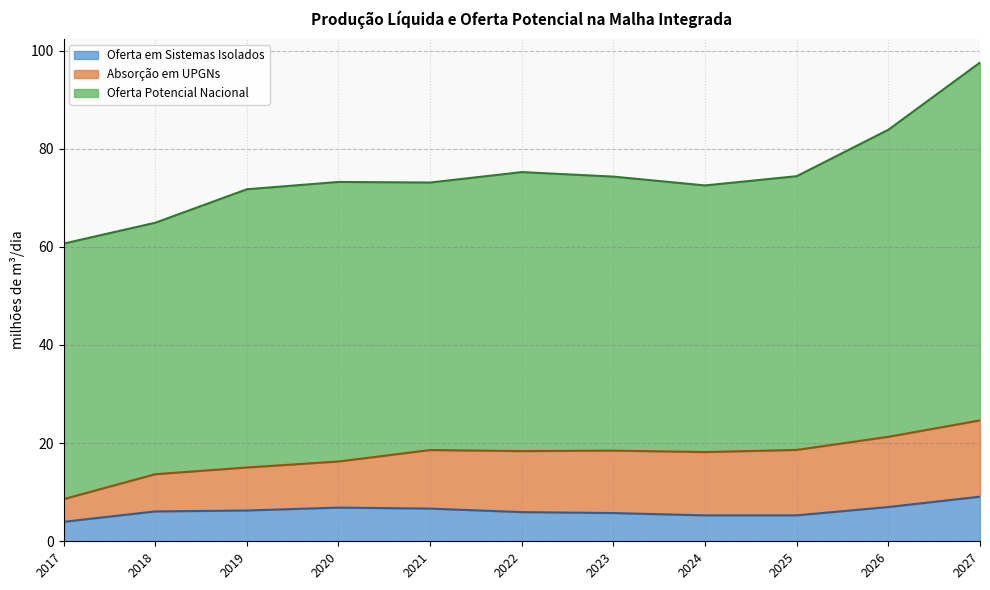

What is the highest value of the Oferta em Sistemas Isolados series?

9.1